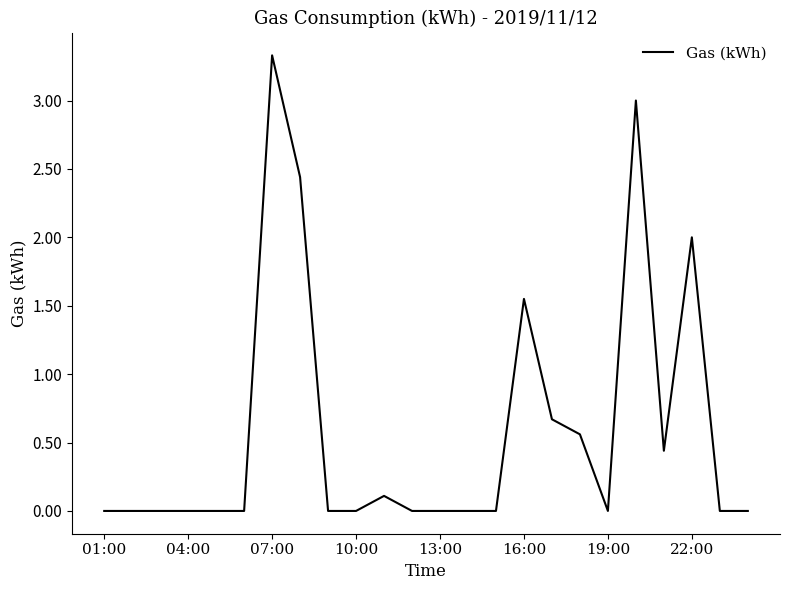

What is the difference between the maximum and minimum values?

3.3